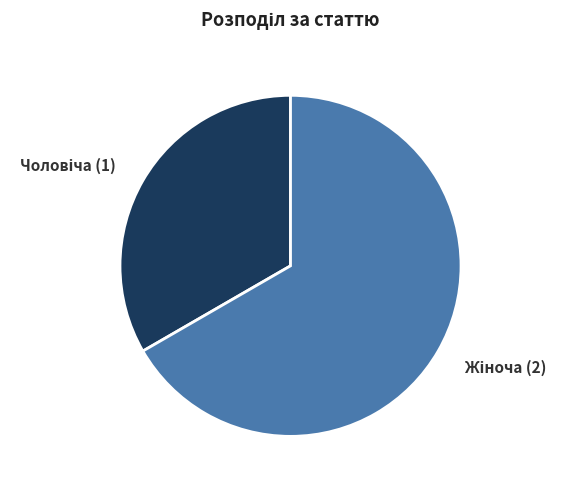

Rank the categories by value from highest to lowest.

Жіноча, Чоловіча